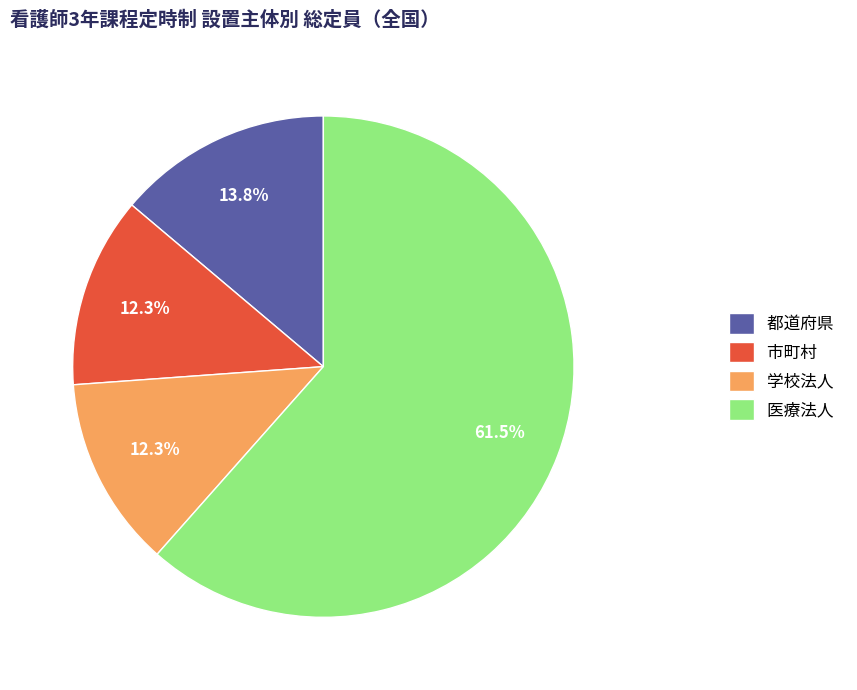

Approximately how many times larger is the value at 医療法人 compared to 市町村?

5.0